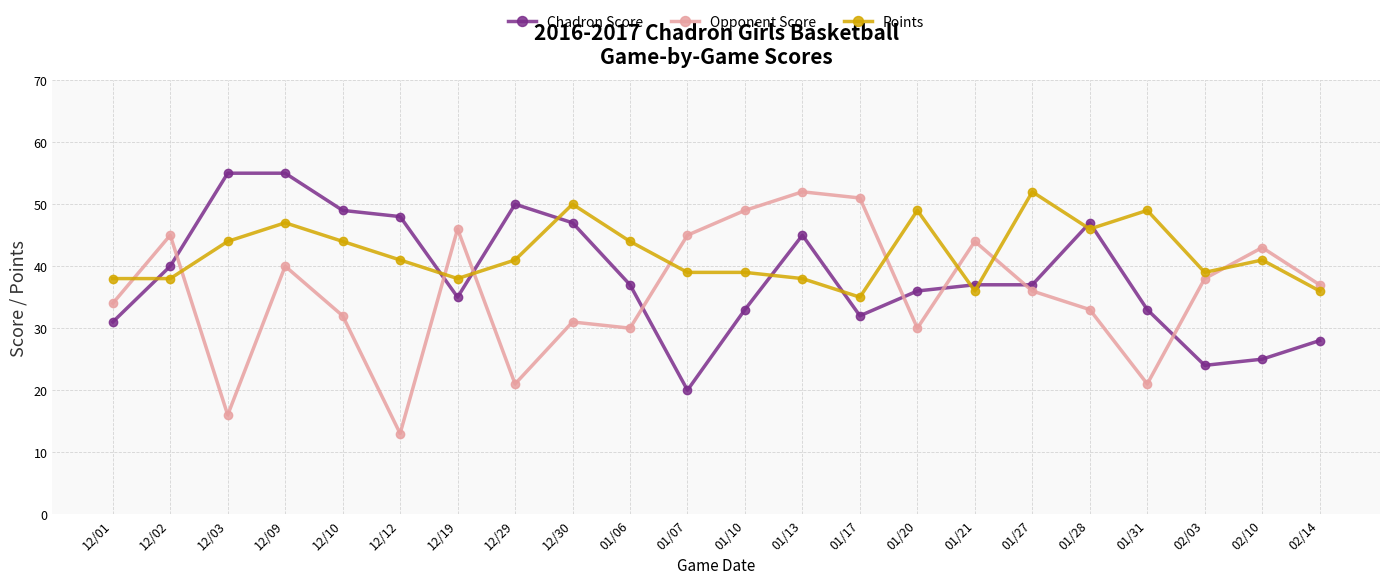

What is the sum of the Opponent Score values at 12/03 and 01/20?

46